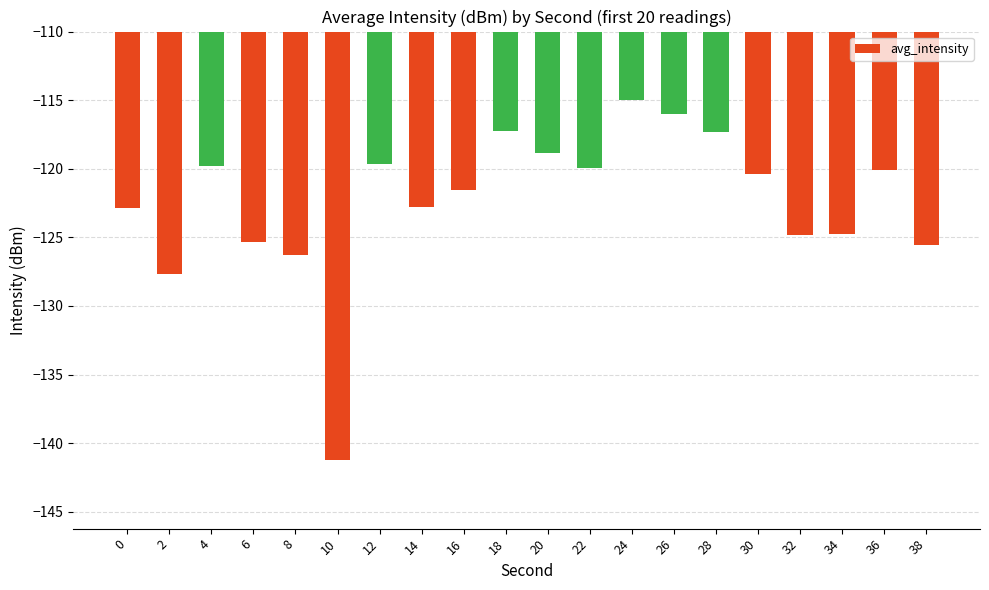

The chart shows a value of -124.7 at 34. True or false?

True